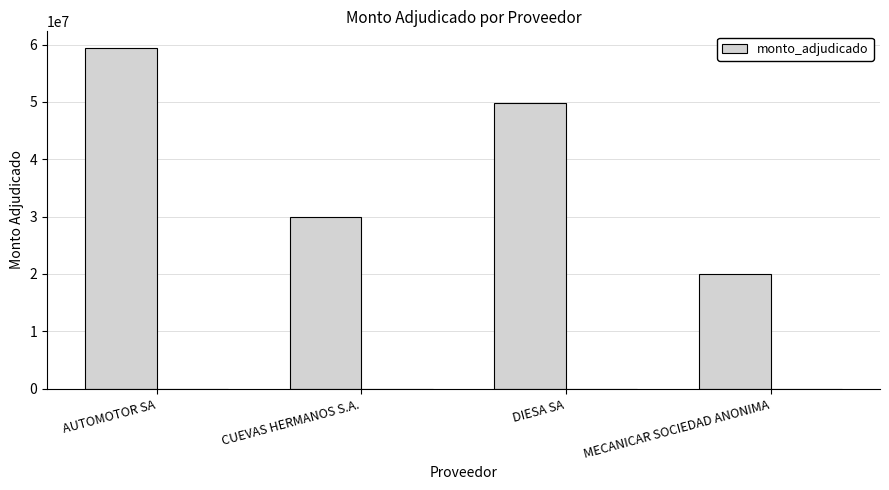

What is the change in value from CUEVAS HERMANOS S.A. to MECANICAR SOCIEDAD ANONIMA?

-9958956